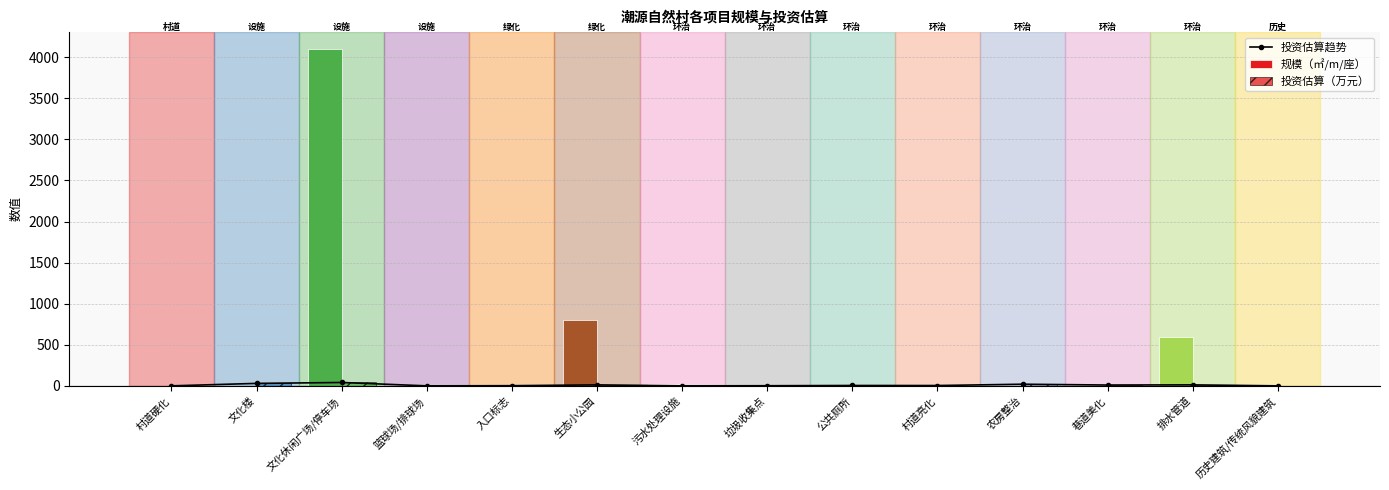

What is the difference between the second highest and minimum values in the 规模（㎡/m/座） series?

800.0